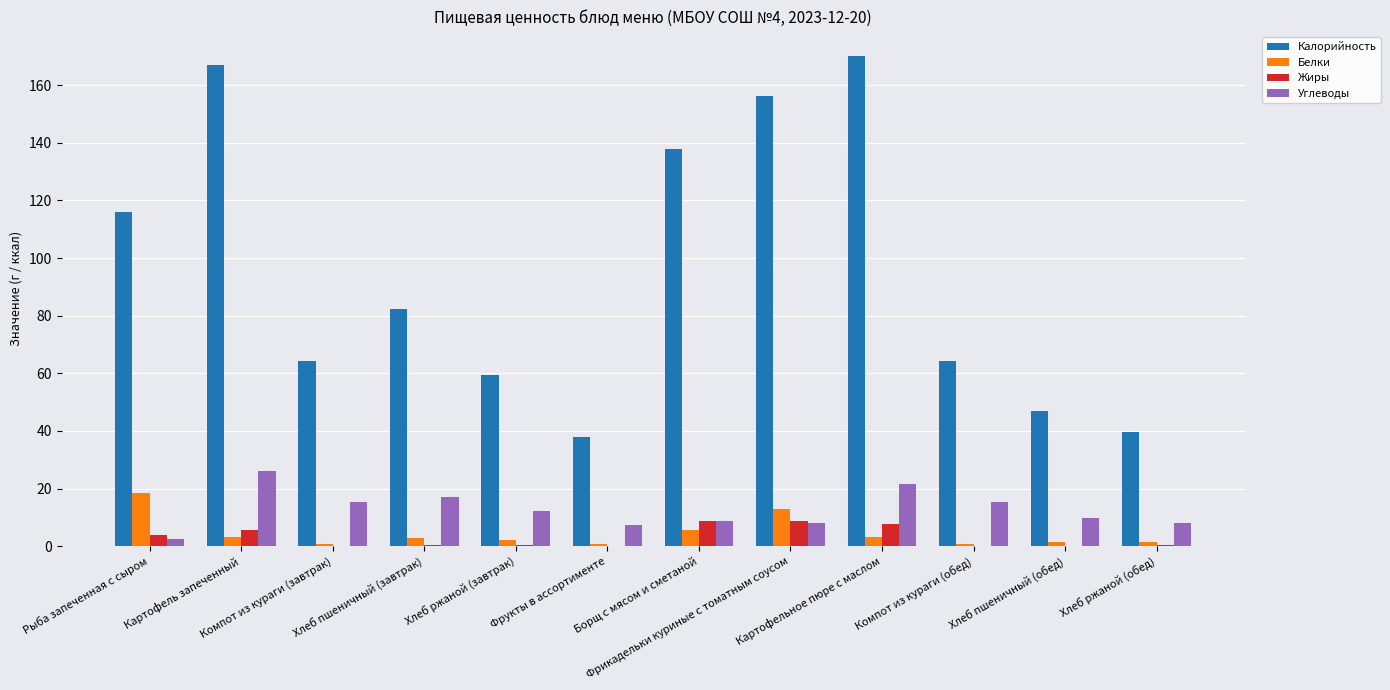

What is the highest value of the Углеводы series?

26.0